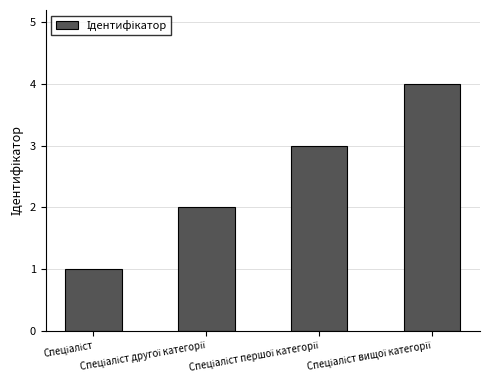

What is the maximum value shown in the chart?

4